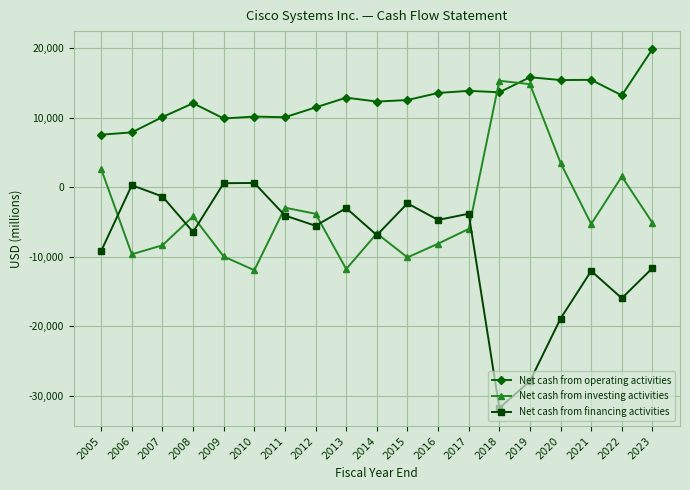

What is the minimum value shown in the chart?

-31764